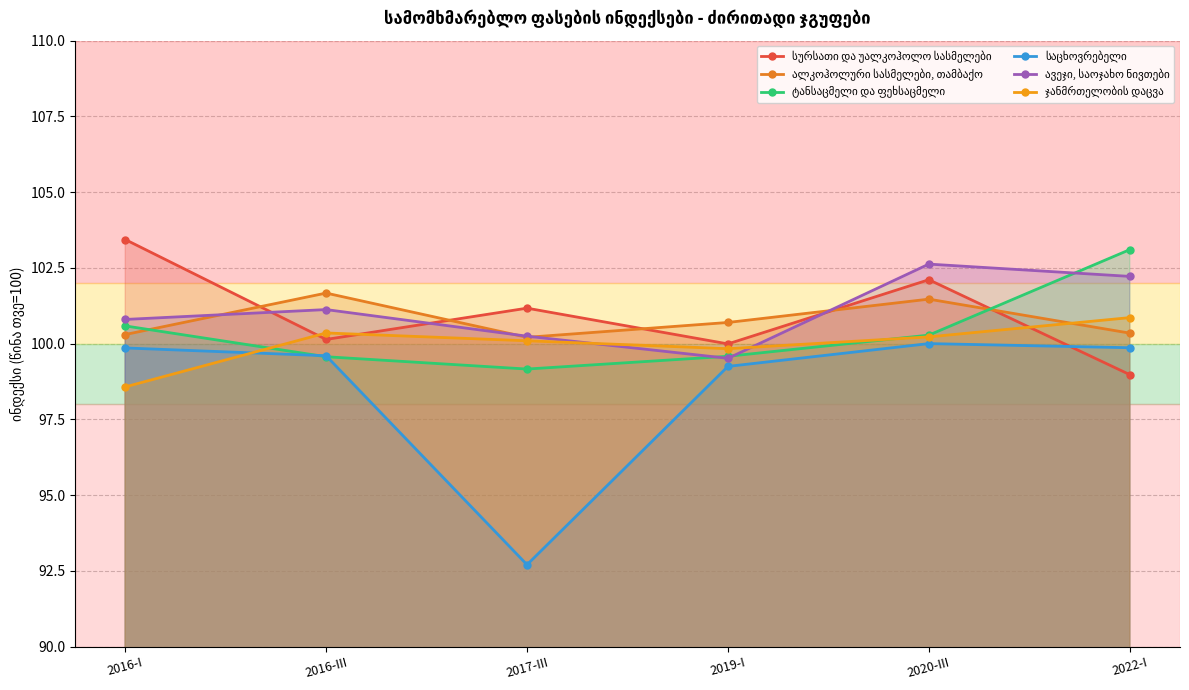

At which label is ჯანმრთელობის დაცვა closest to 99?

2016-I